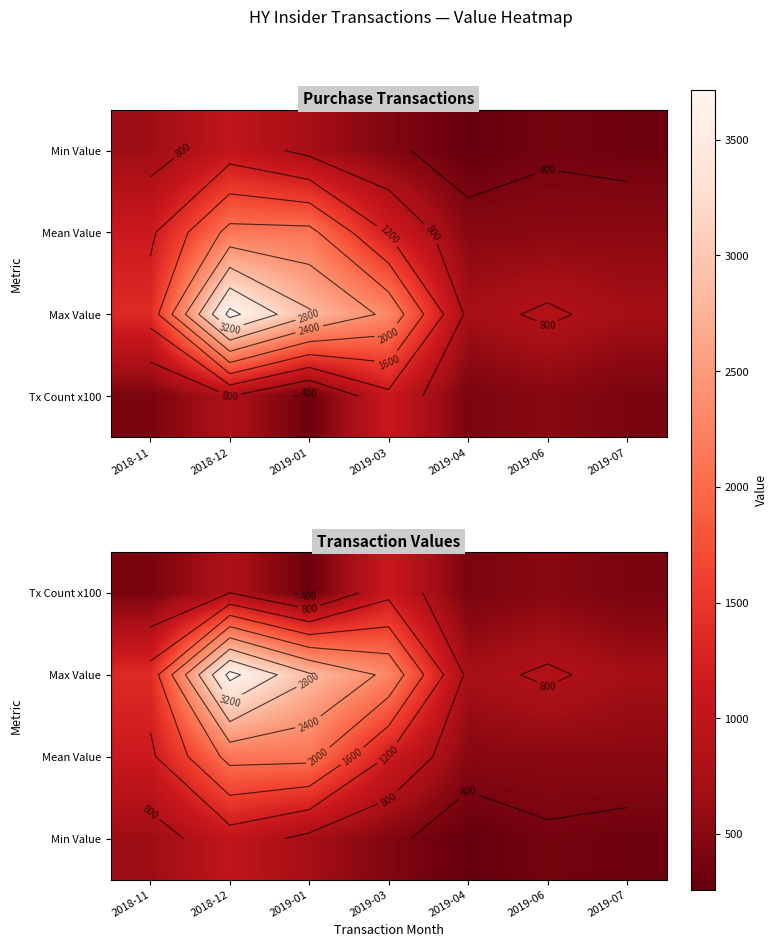

What is the total value across all series at 2019-04?

1873.8